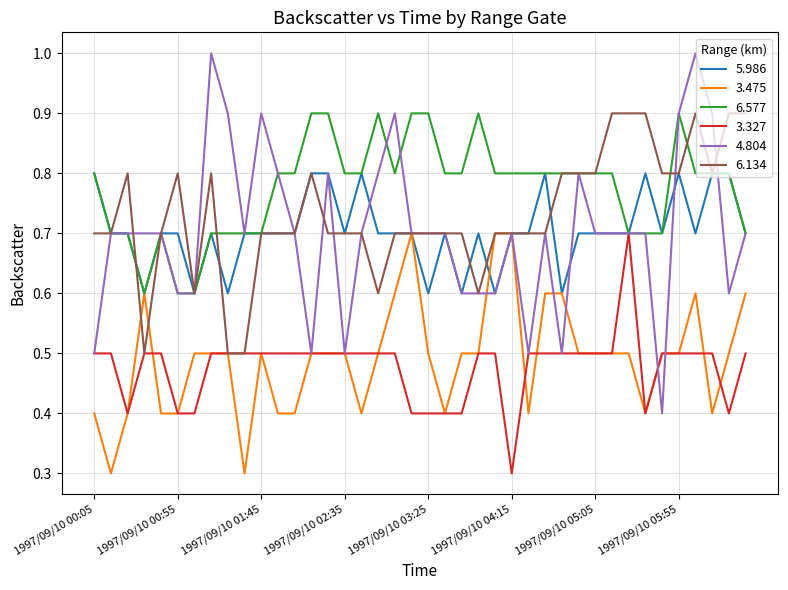

What is the highest value of the 3.475 series?

0.7